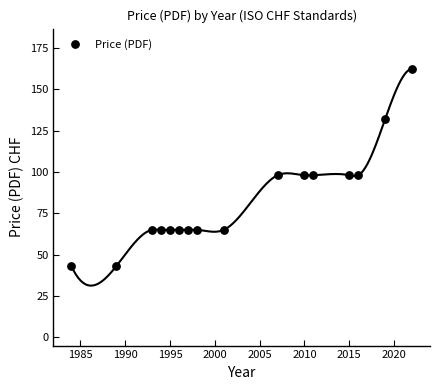

What is the range of Y values (max minus min)?

119.3